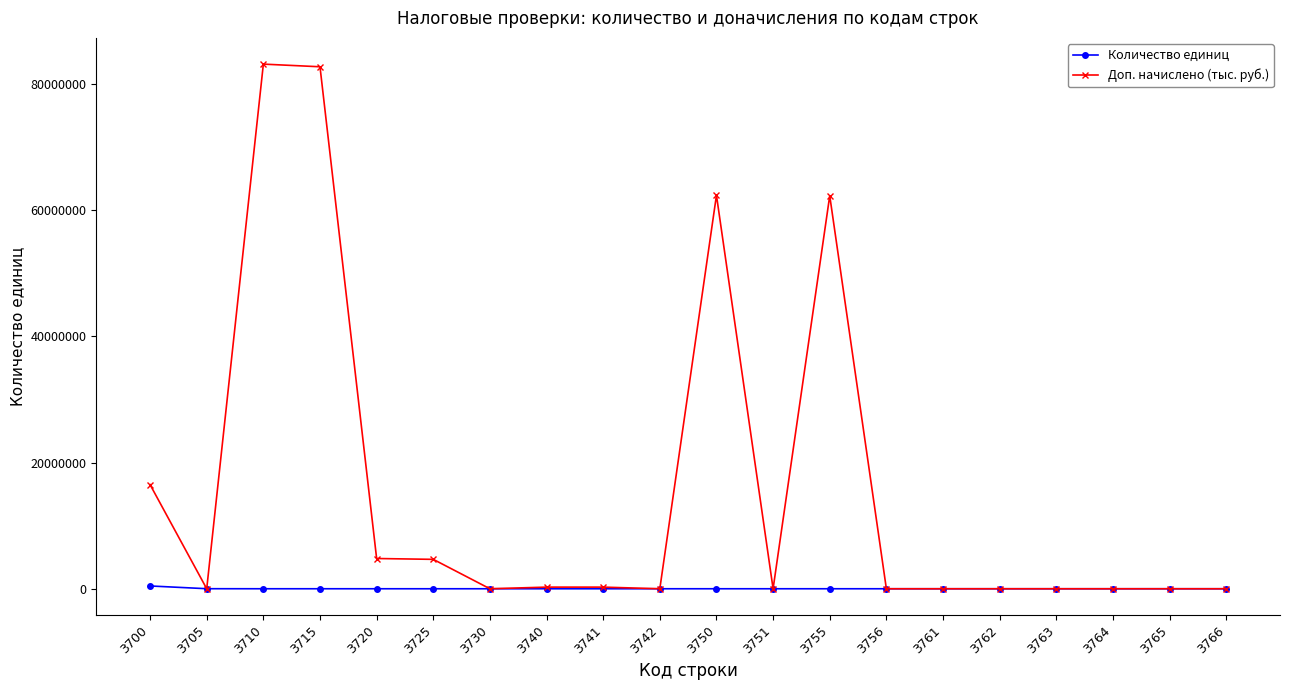

Which series has the largest total across all categories?

Доп. начислено (тыс. руб.)